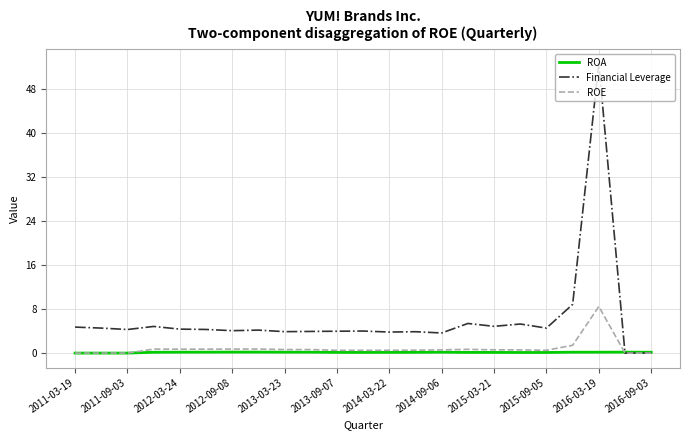

What is the greatest value displayed?

52.7